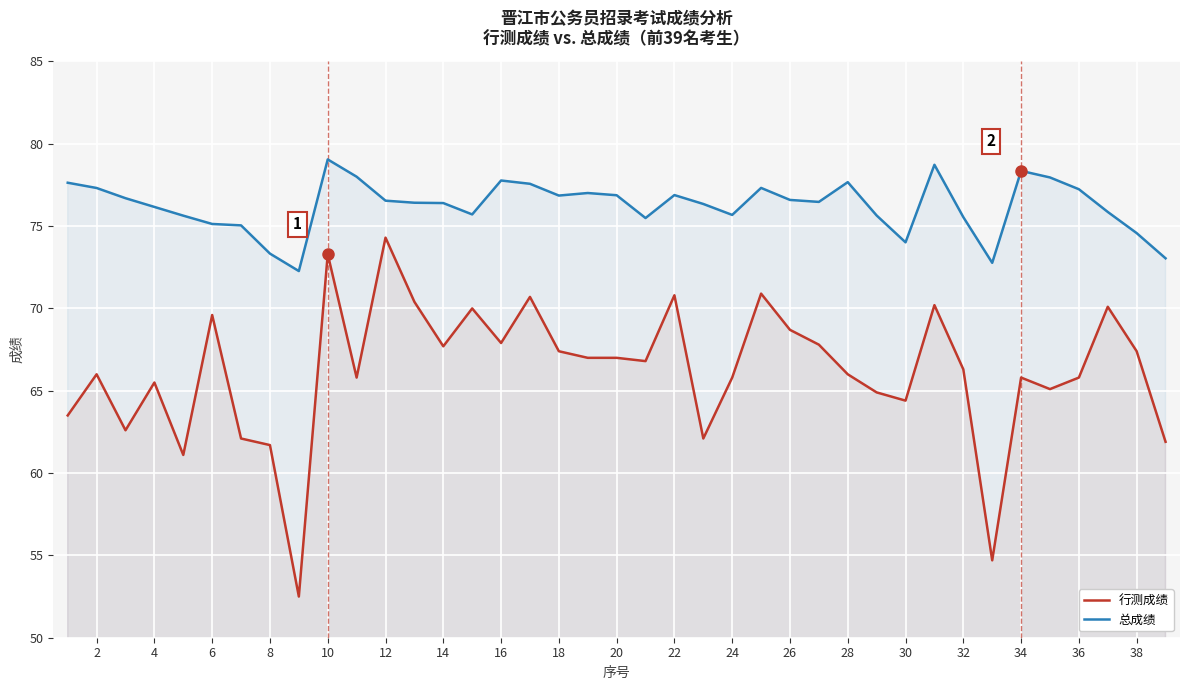

How many interior local peaks does the 行测成绩 series have?

12